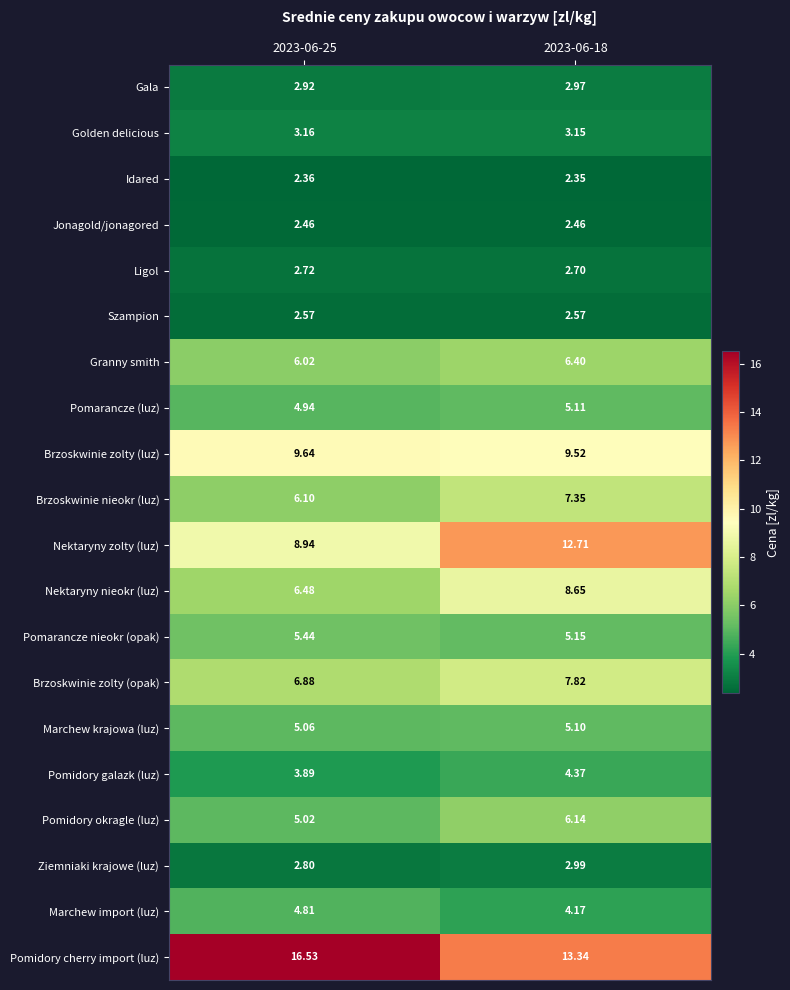

Is the value of Szampion at 2023-06-25 greater than the value of Nektaryny zolty (luz) at 2023-06-18?

No